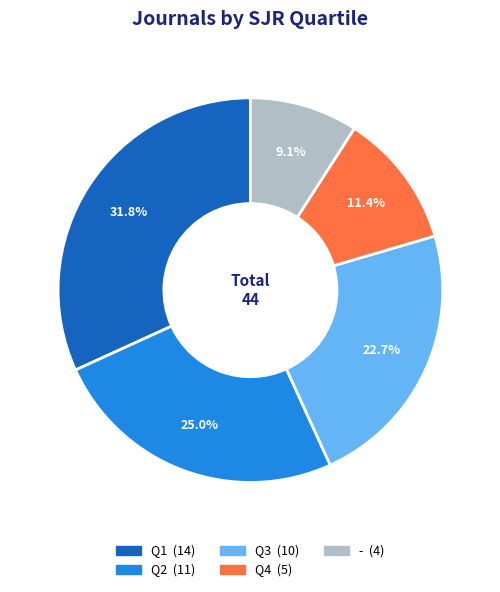

Is it true that Q3 is 23% of the pie?

True